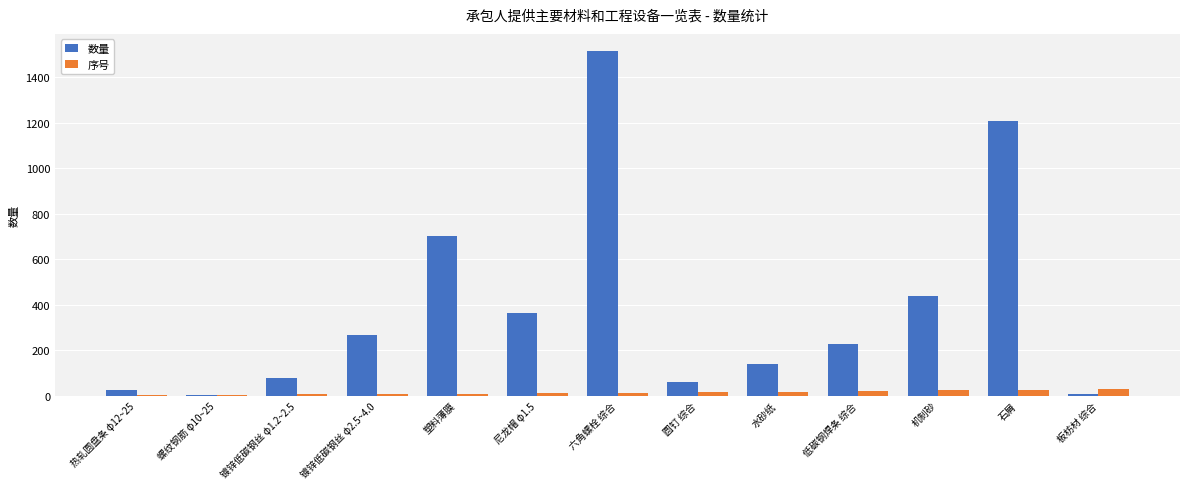

Are the bars grouped side by side (vs. stacked)?

Yes